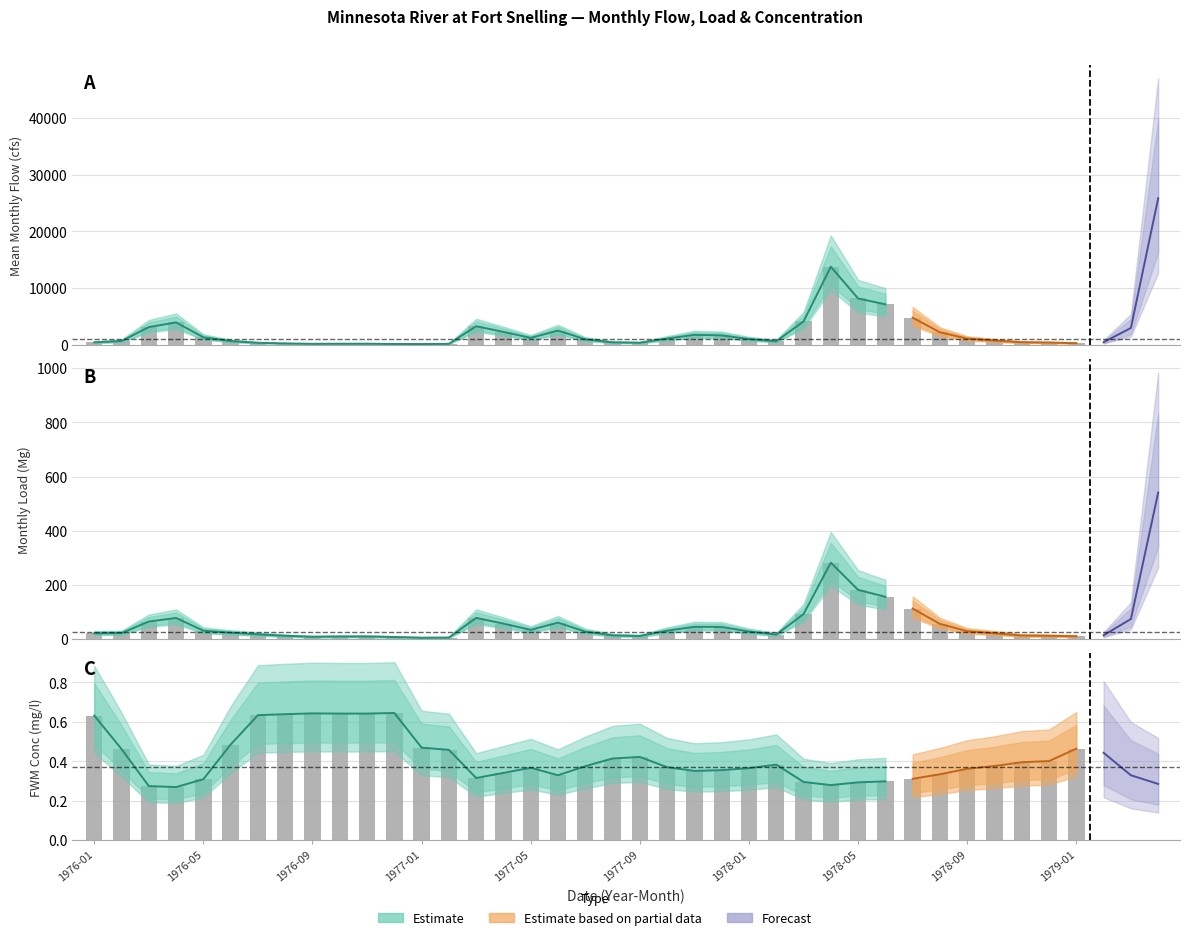

List the labels in order of Monthly Load (Mg) value, largest first.

1979-04, 1978-04, 1978-05, 1978-06, 1978-07, 1978-03, 1977-03, 1976-04, 1979-03, 1976-03, 1977-06, 1977-04, 1978-08, 1977-11, 1977-12, 1977-05, 1976-05, 1977-10, 1978-09, 1978-01, 1977-07, 1976-06, 1976-02, 1978-10, 1976-01, 1976-07, 1978-02, 1979-02, 1977-08, 1978-11, 1976-08, 1978-12, 1977-09, 1979-01, 1976-11, 1976-10, 1976-09, 1976-12, 1977-02, 1977-01